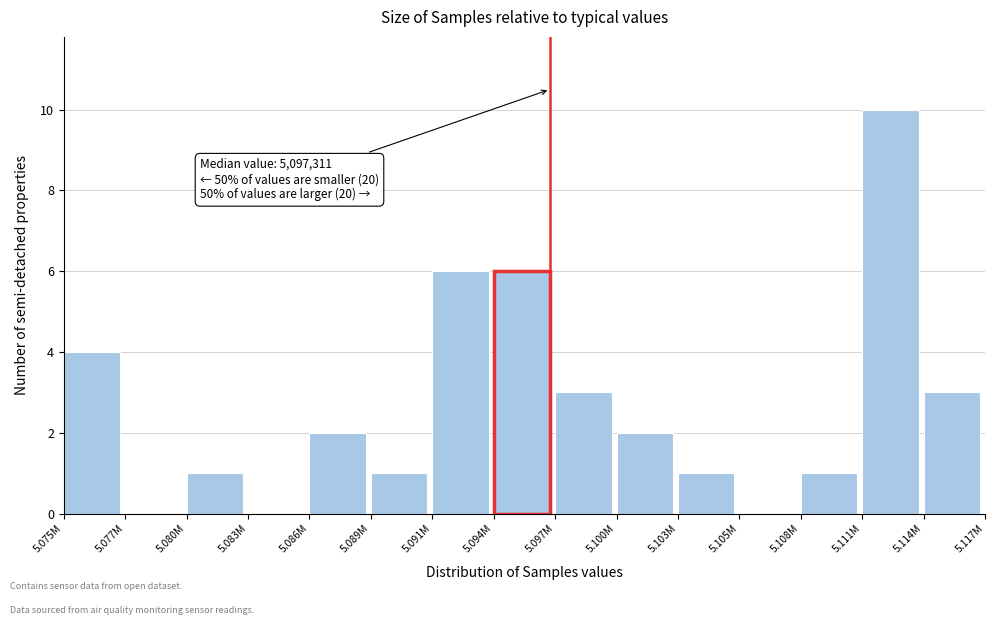

Reading left to right, transcribe all the data shown in this chart.

5.075M=4	5.077M=0	5.080M=1	5.083M=0	5.086M=2	5.089M=1	5.091M=6	5.094M=6	5.097M=3	5.100M=2	5.103M=1	5.105M=0	5.108M=1	5.111M=10	5.114M=3